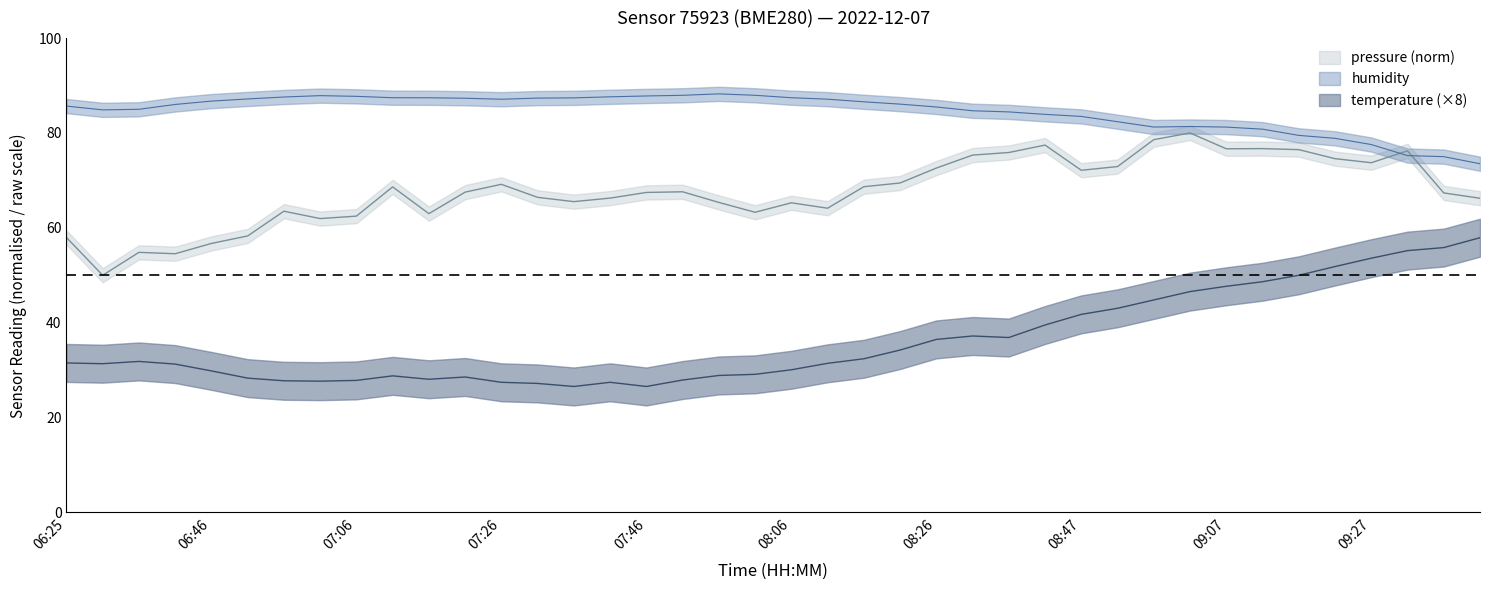

How many data points in humidity are above 86?

21